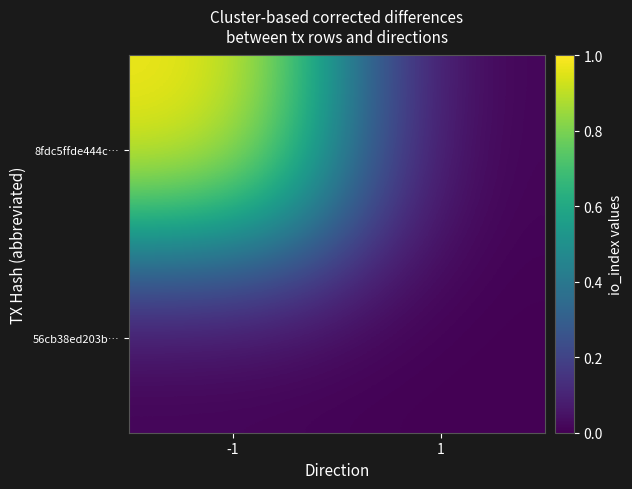

Reading left to right, extract all data points from this chart.

8fdc5ffde444c…: -1=1	1=0
56cb38ed203b…: -1=0	1=0